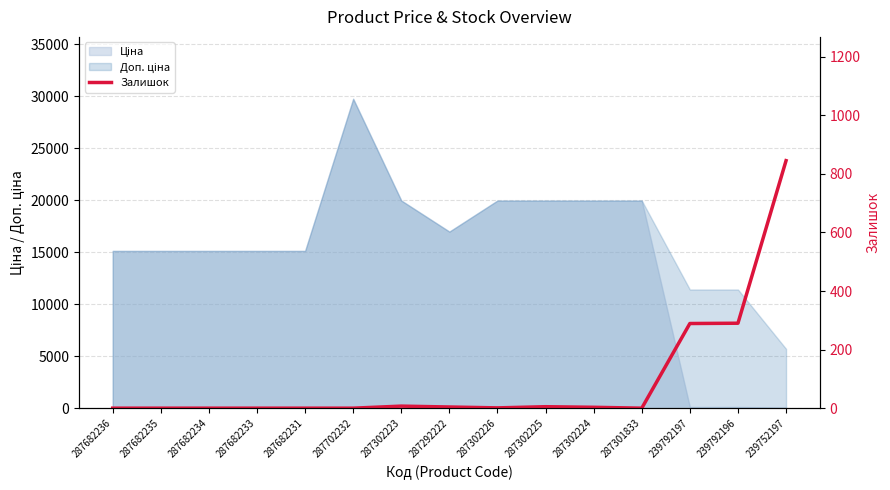

What is the ratio of the value at 239792197 to the value at 239752197?

0.3